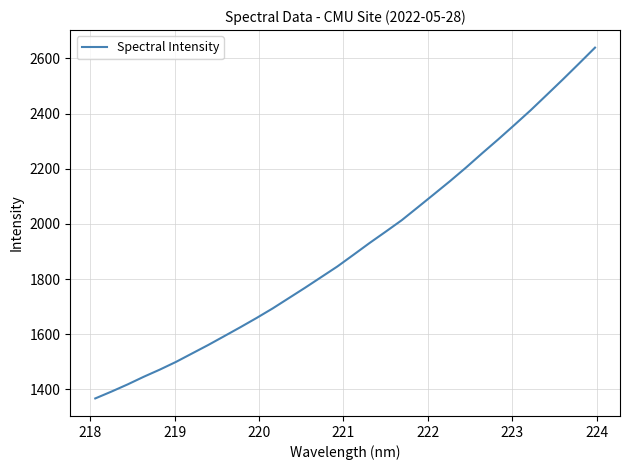

Is this an area chart (filled region under the line)?

No